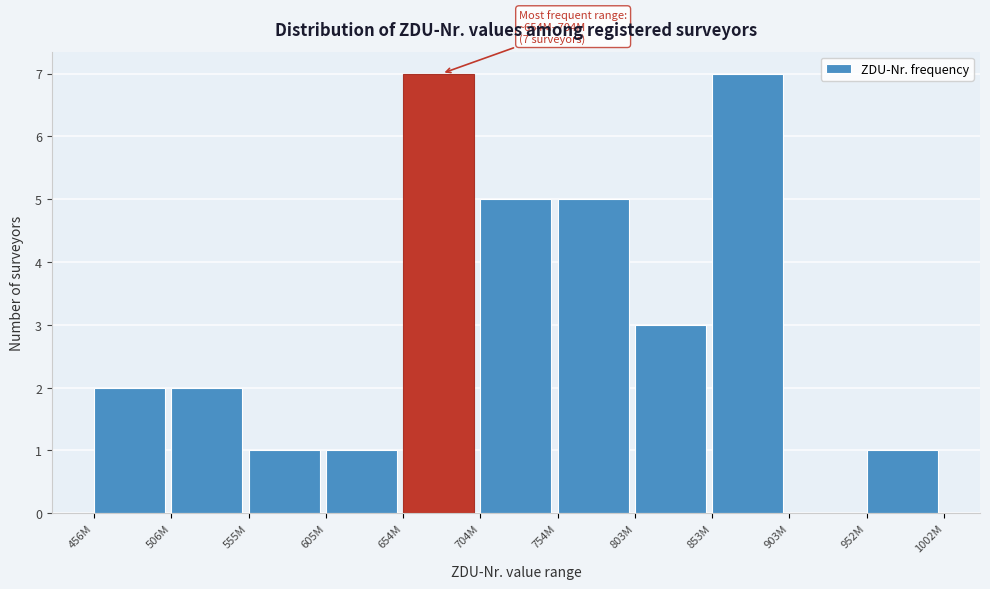

Reading left to right, extract all data points from this chart.

456M=2	506M=2	555M=1	605M=1	654M=7	704M=5	754M=5	803M=3	853M=7	903M=0	952M=1